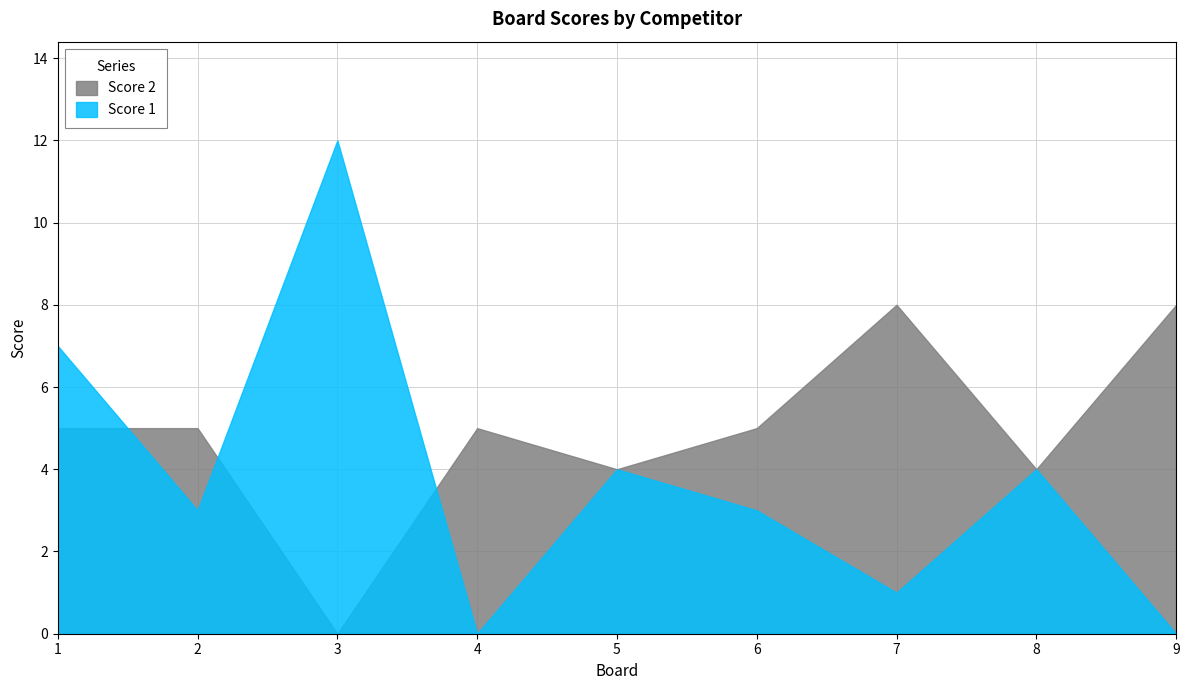

What are all the series names shown in the legend?

Score 2, Score 1